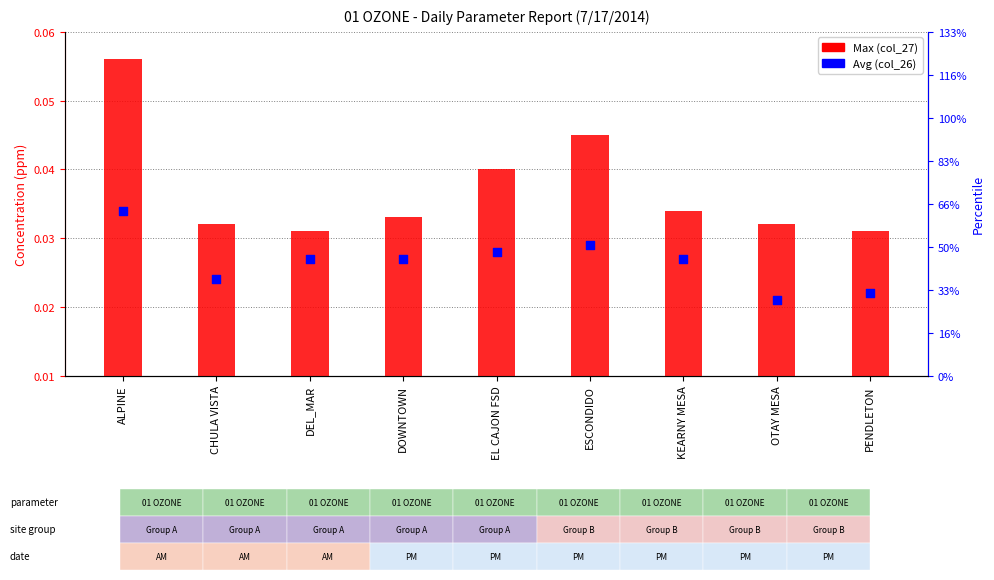

Which series has the largest total across all categories?

Max (col_27)